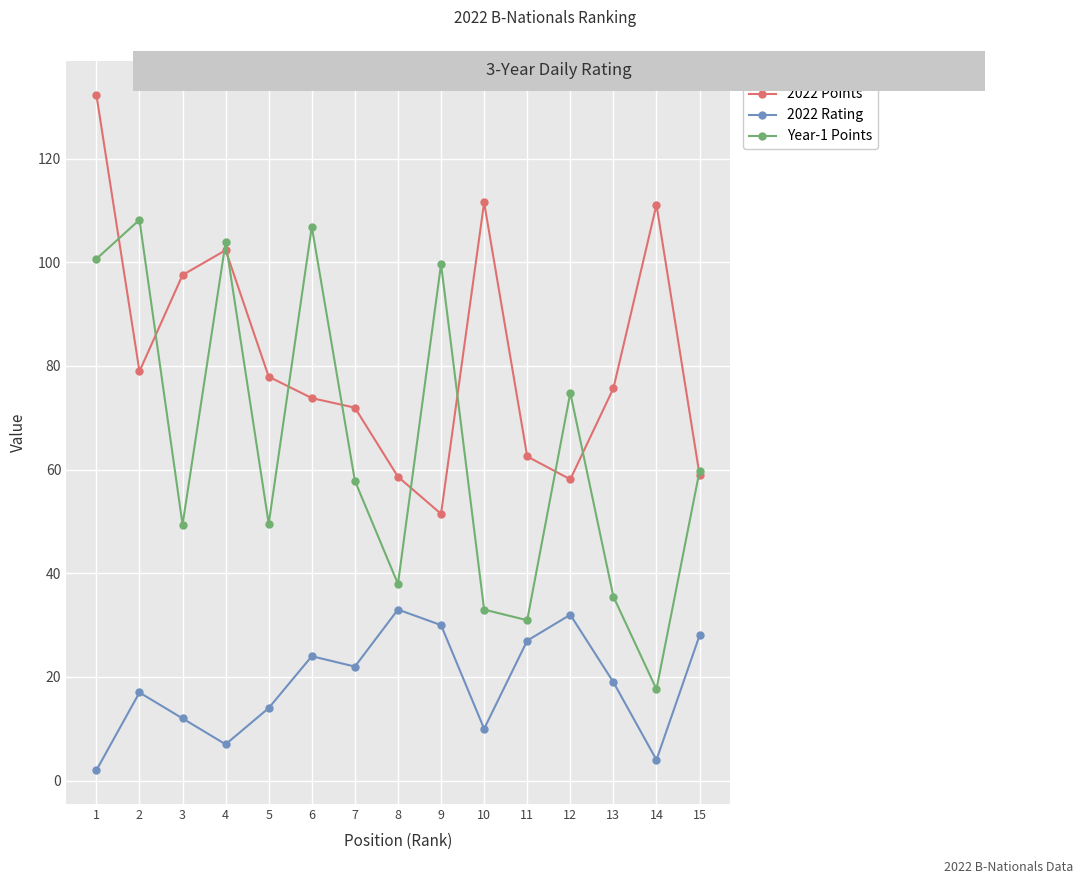

The Year-1 Points series shows 30.9 at 11. True or false?

True